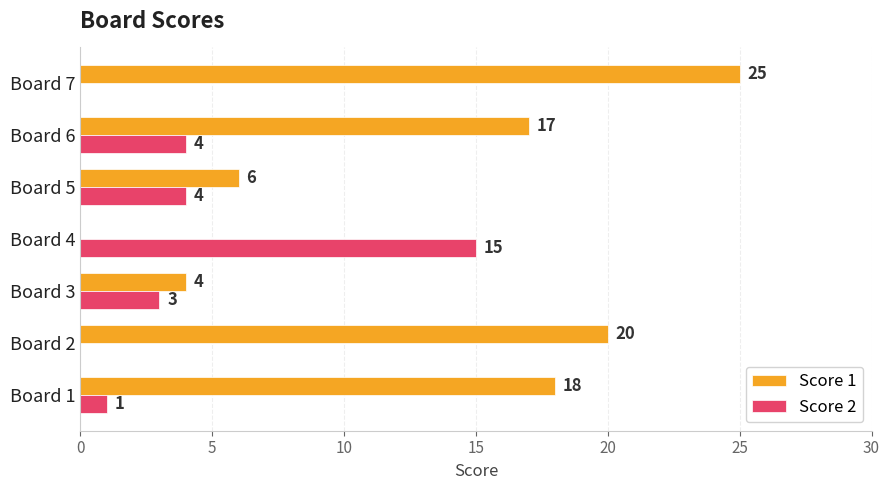

What is the sum of the Score 1 values at Board 5 and Board 6?

23